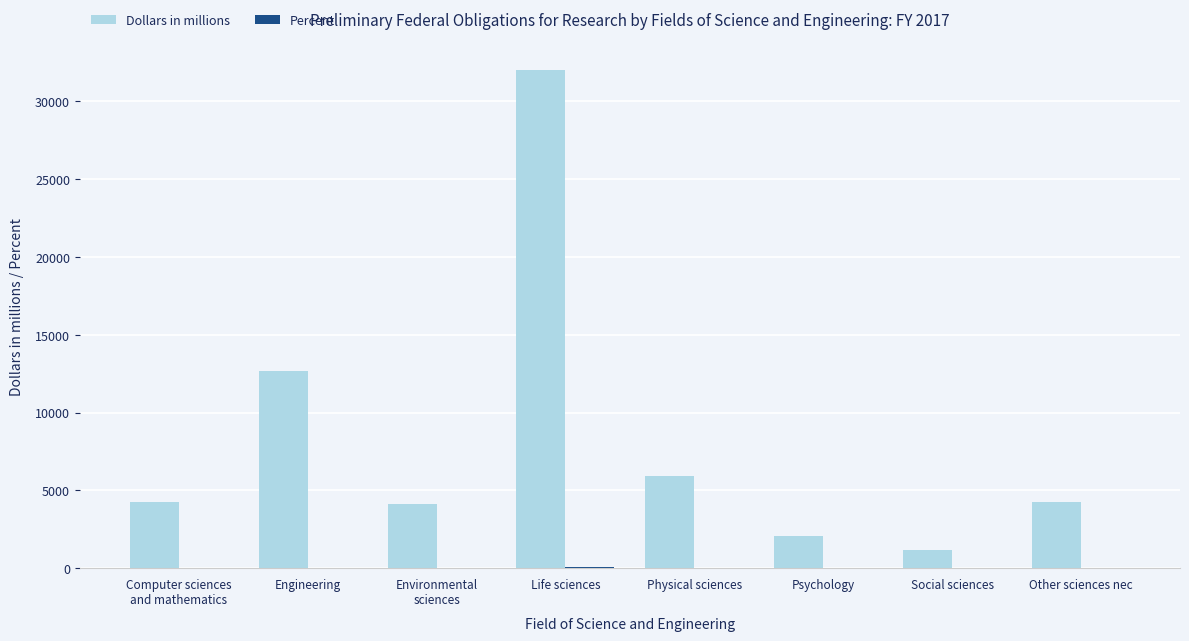

What is the total value across all series at Other sciences nec?

4279.1